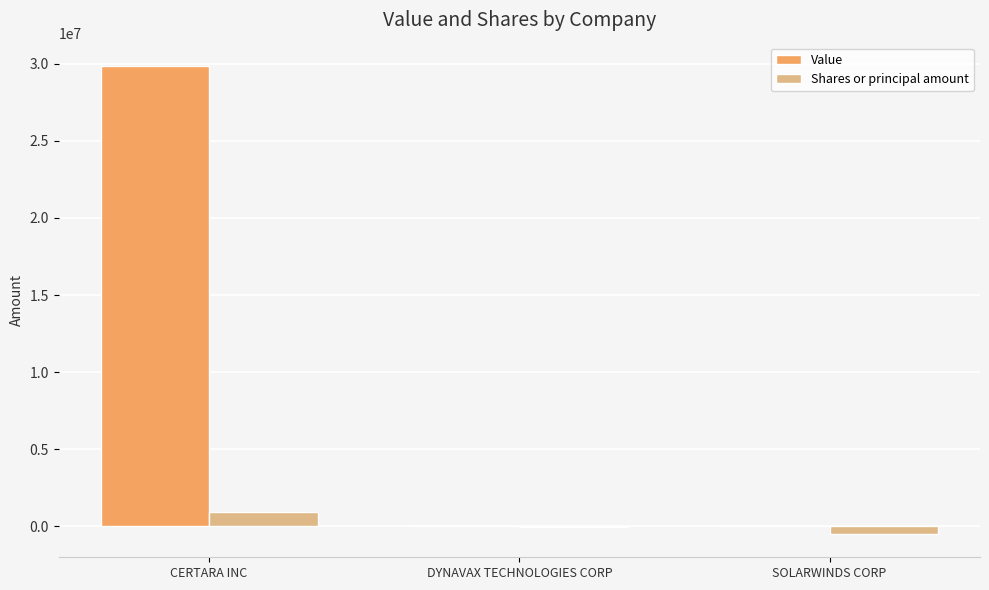

What is the greatest value displayed?

29852000